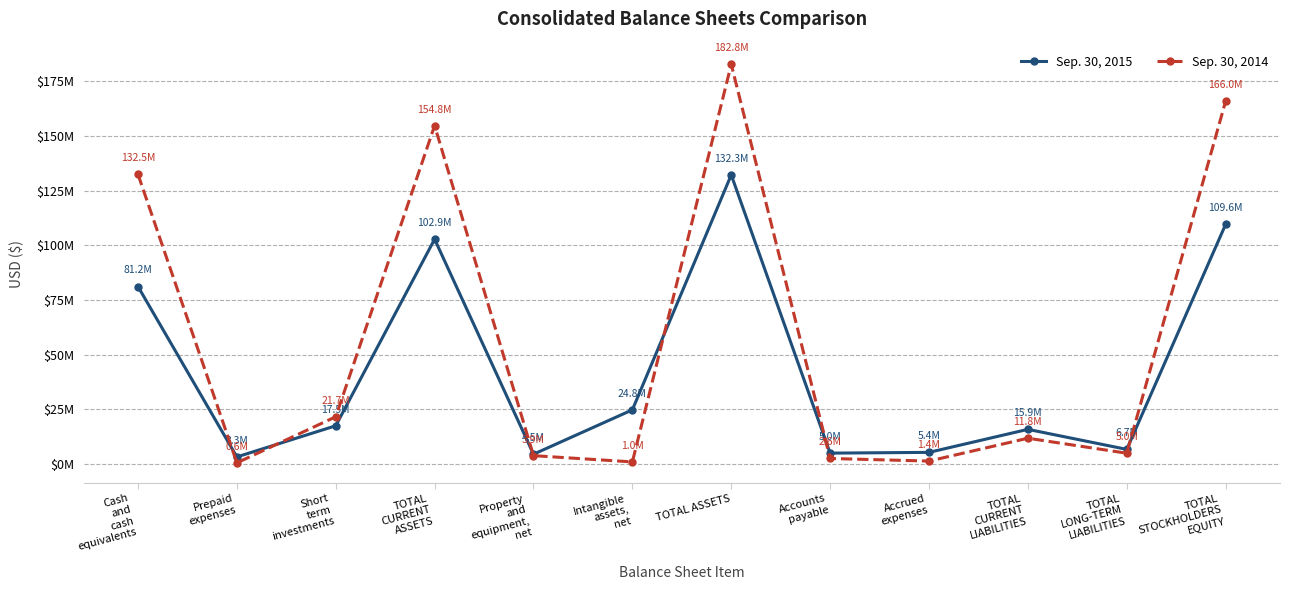

What position from the left is TOTAL
STOCKHOLDERS
EQUITY?

12